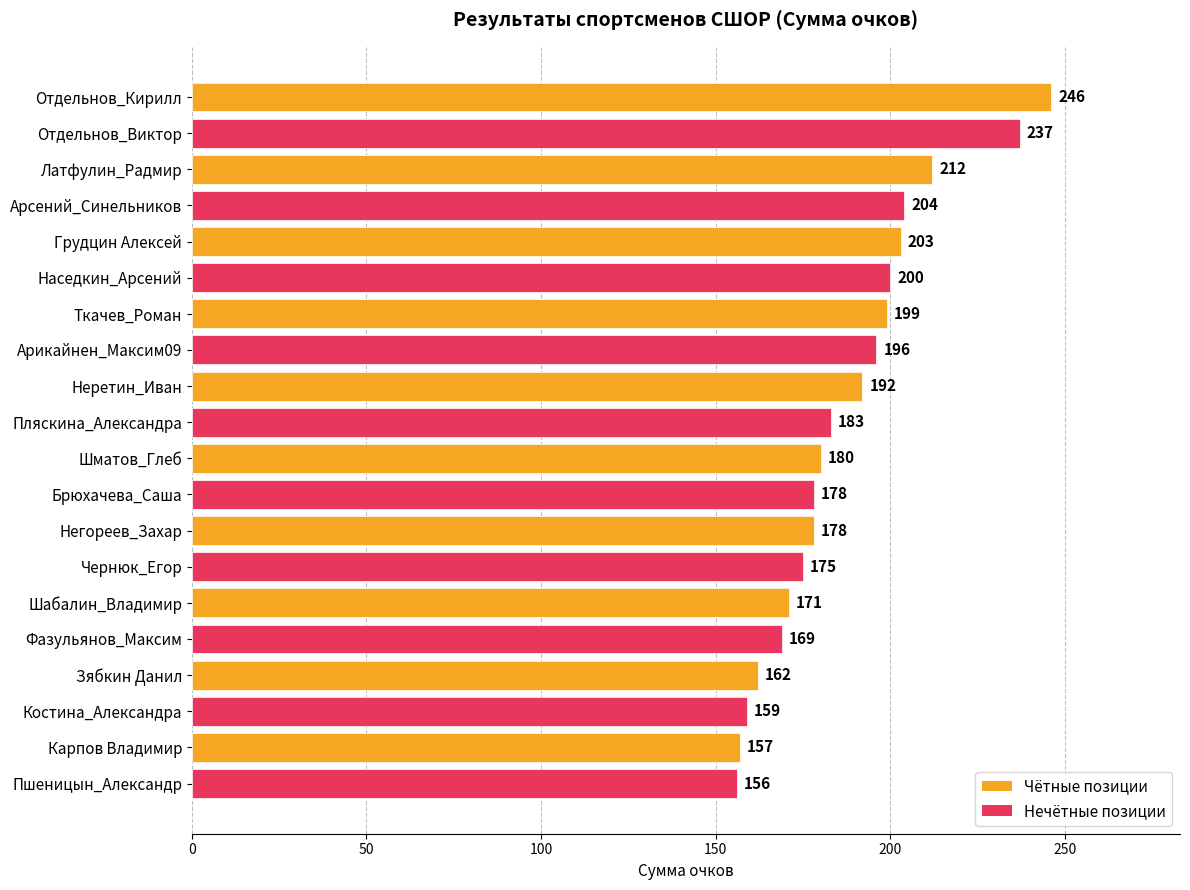

What is the change in value from Отдельнов_Виктор to Пляскина_Александра?

-54